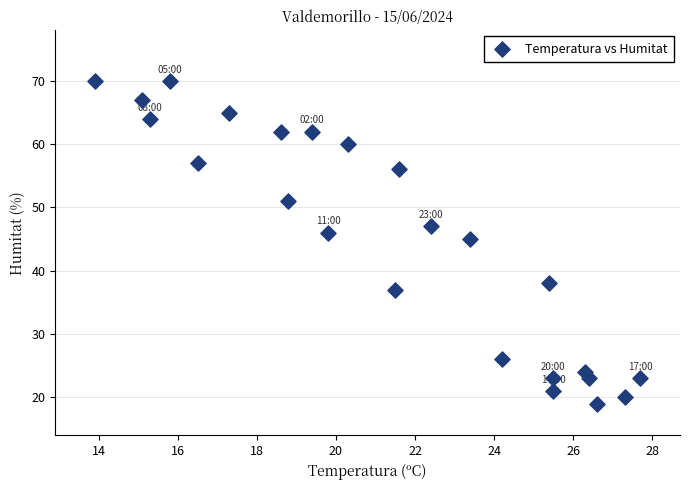

What Y value in the scatter plot is closest to 44?

45